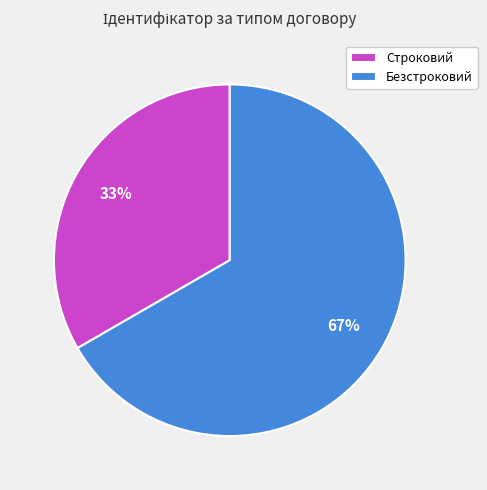

The Строковий slice represents 22% of the pie. True or false?

False